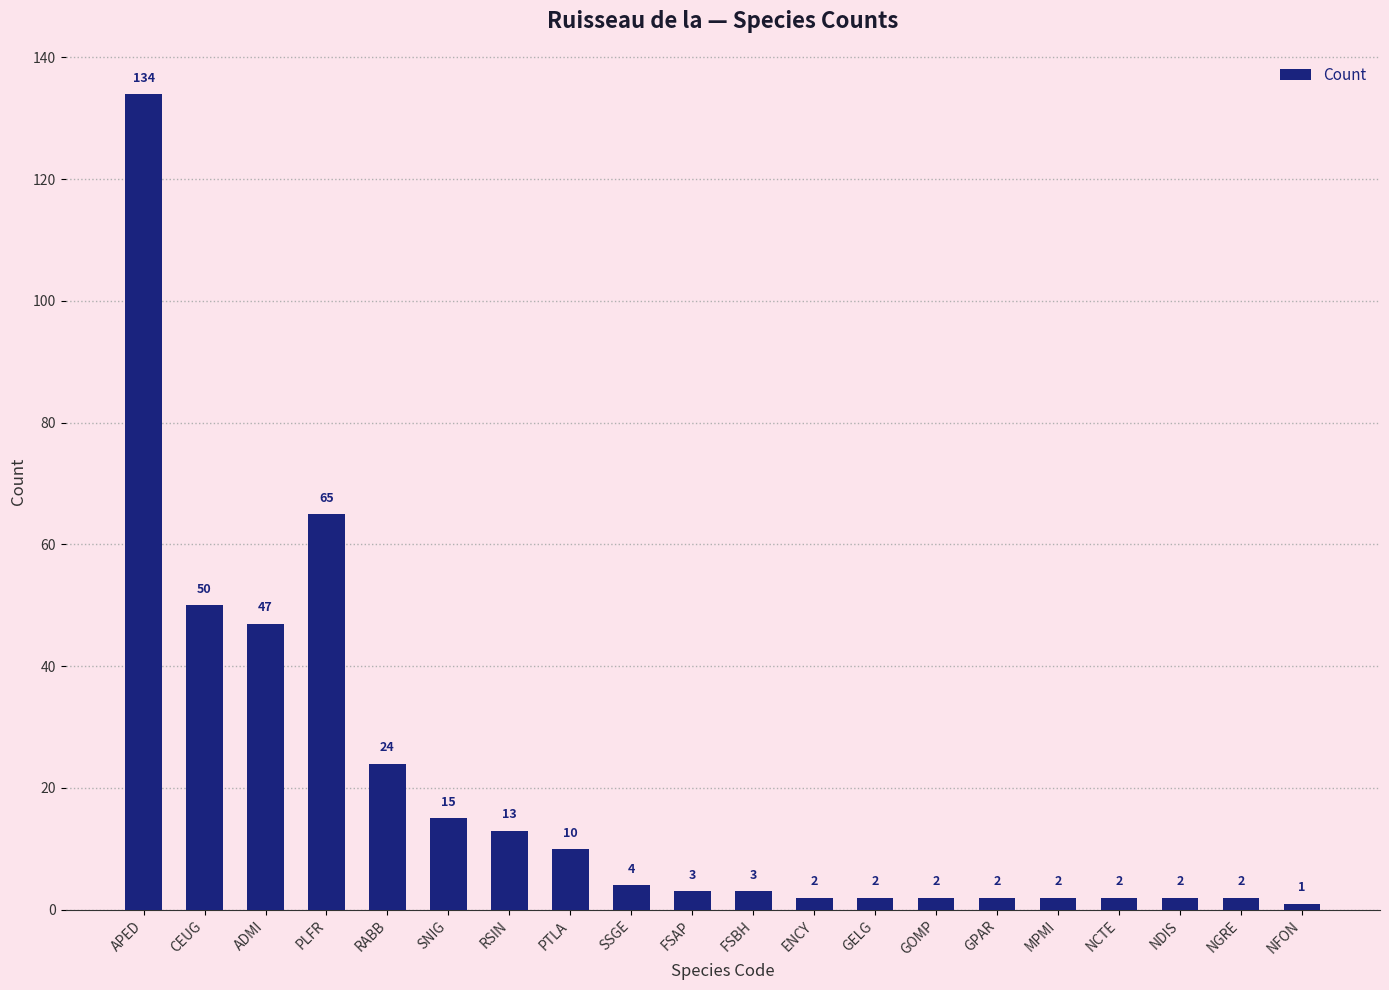

What is the label of the 2nd bar from the right?

NGRE